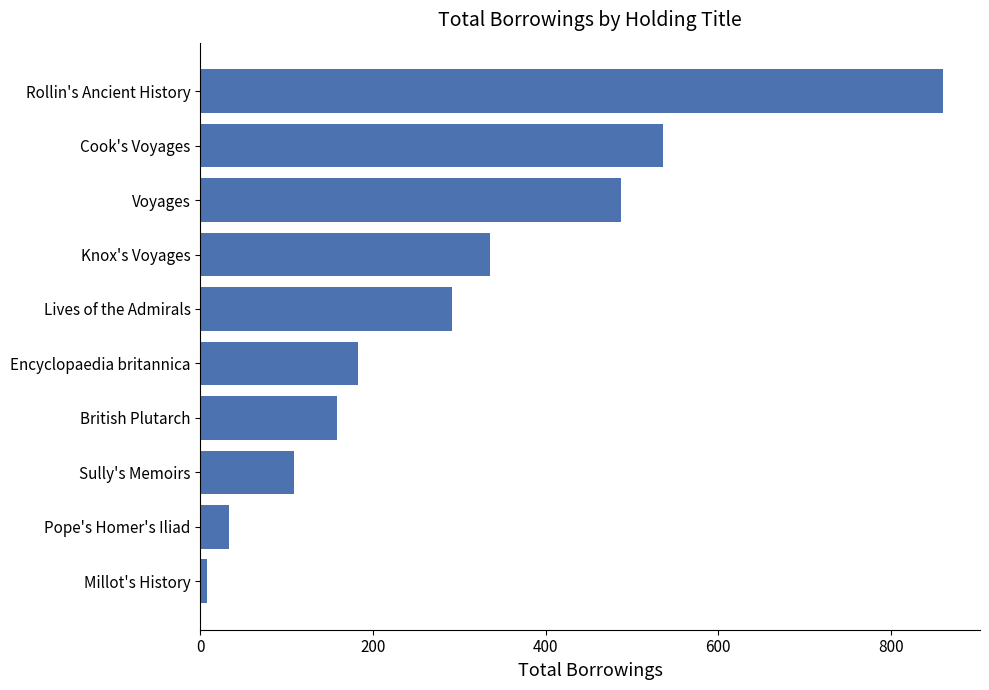

What is the sum of all values?

3001